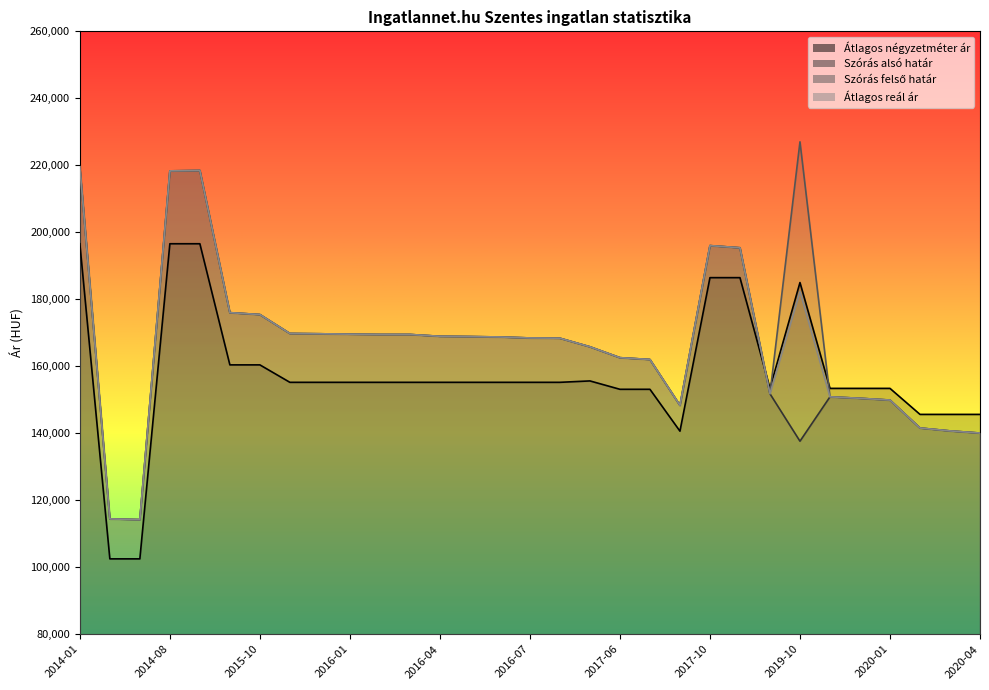

Which has a higher value, 2019-09 or 2015-10?

2015-10